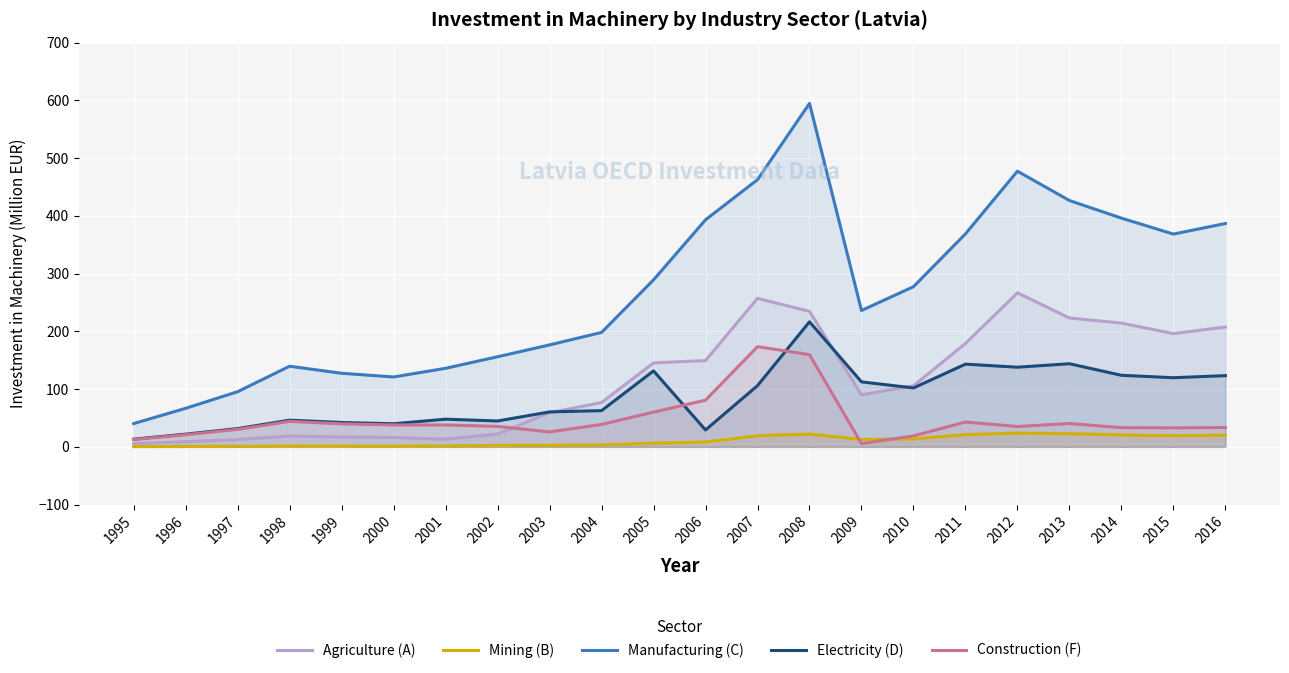

What is the value of the Mining (B) point at the 10th from the left?

3.3